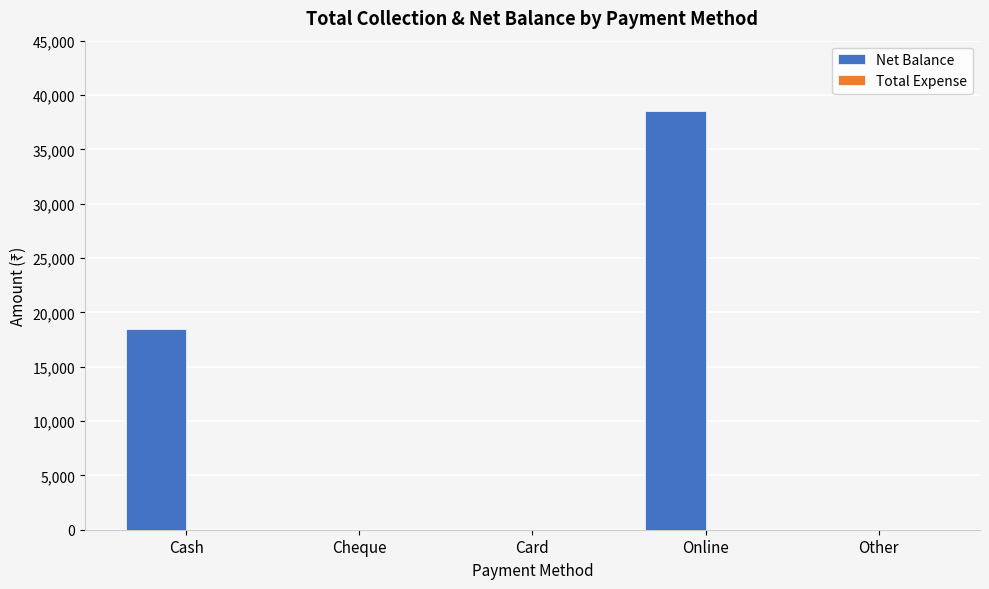

What is the maximum value shown in the chart?

38500